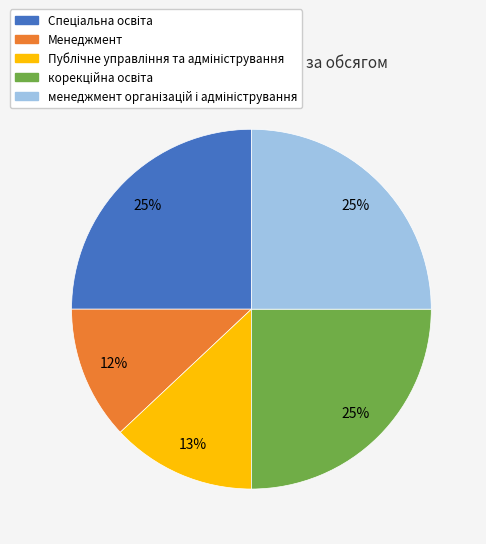

The Менеджмент slice represents 23% of the pie. True or false?

False